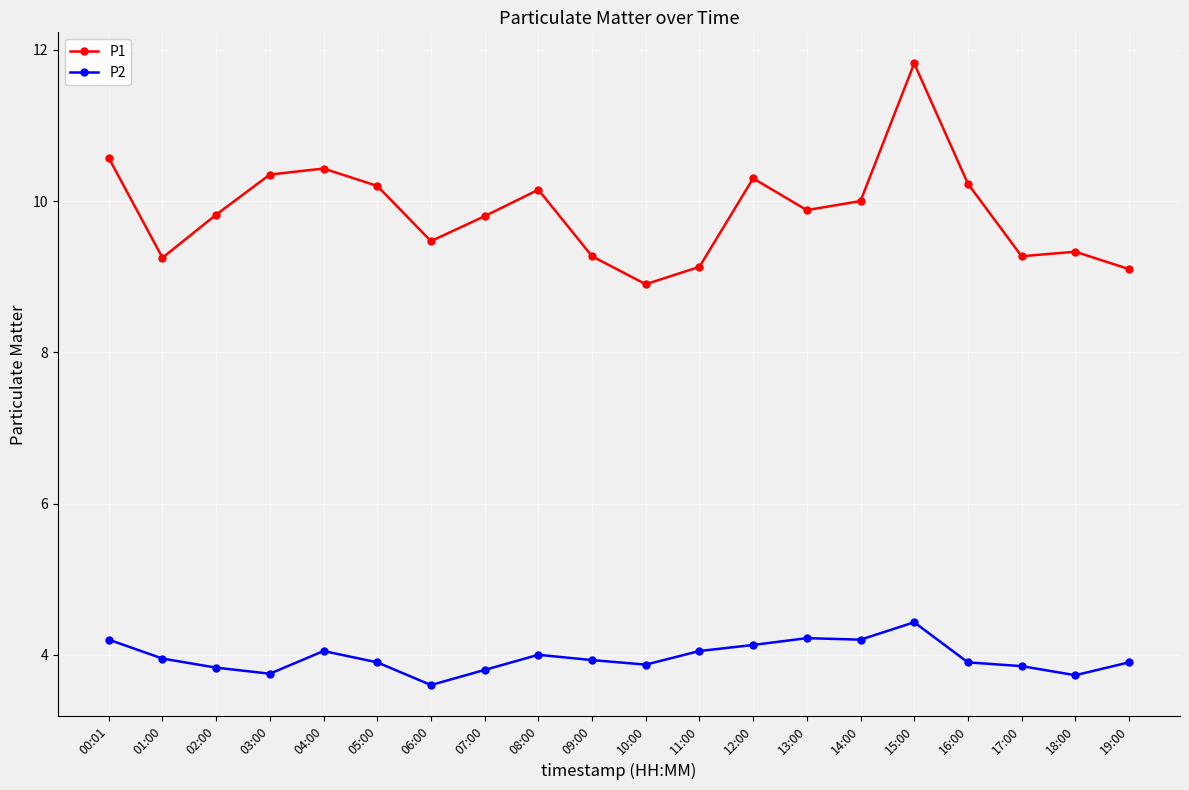

List the series in order of their peak value, highest first.

P1, P2